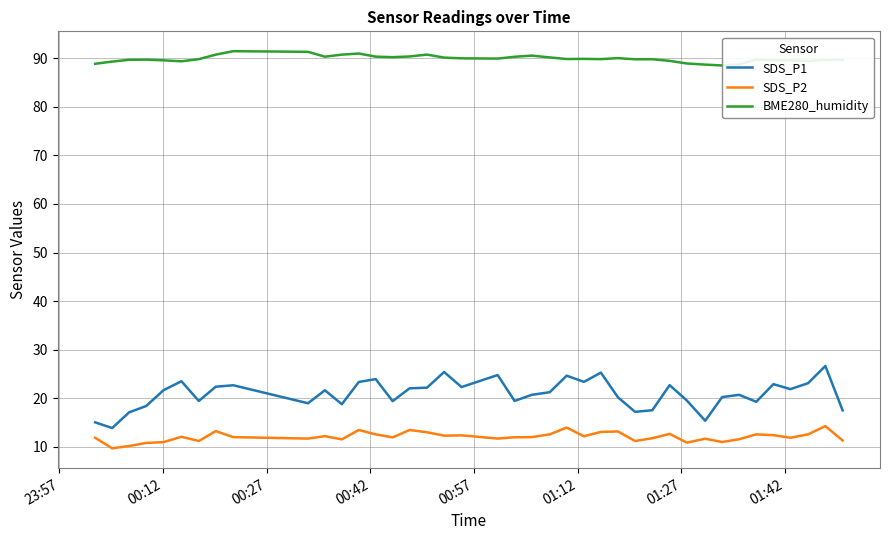

Which series has the largest total across all categories?

BME280_humidity